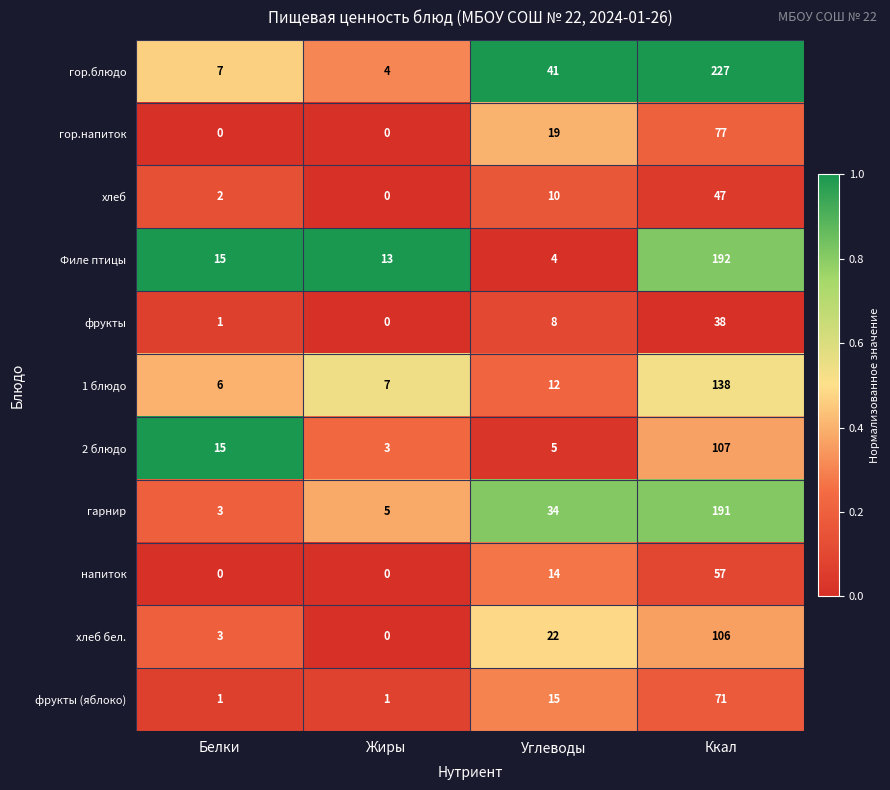

What is the spread (max minus min) of values at Жиры?

13